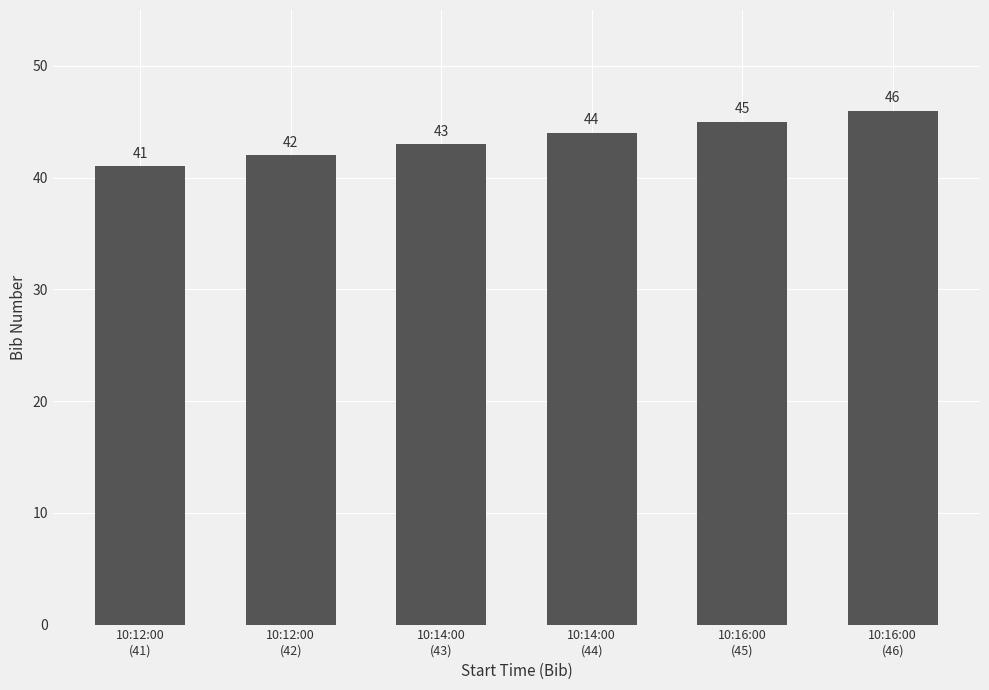

Count the values in the range 42 to 45.

4